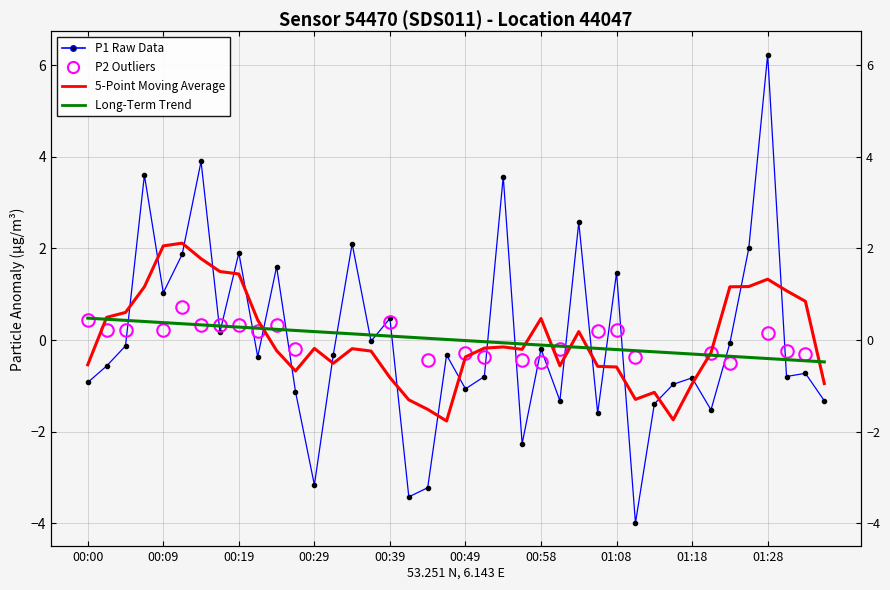

What is the smallest value displayed?

-4.0